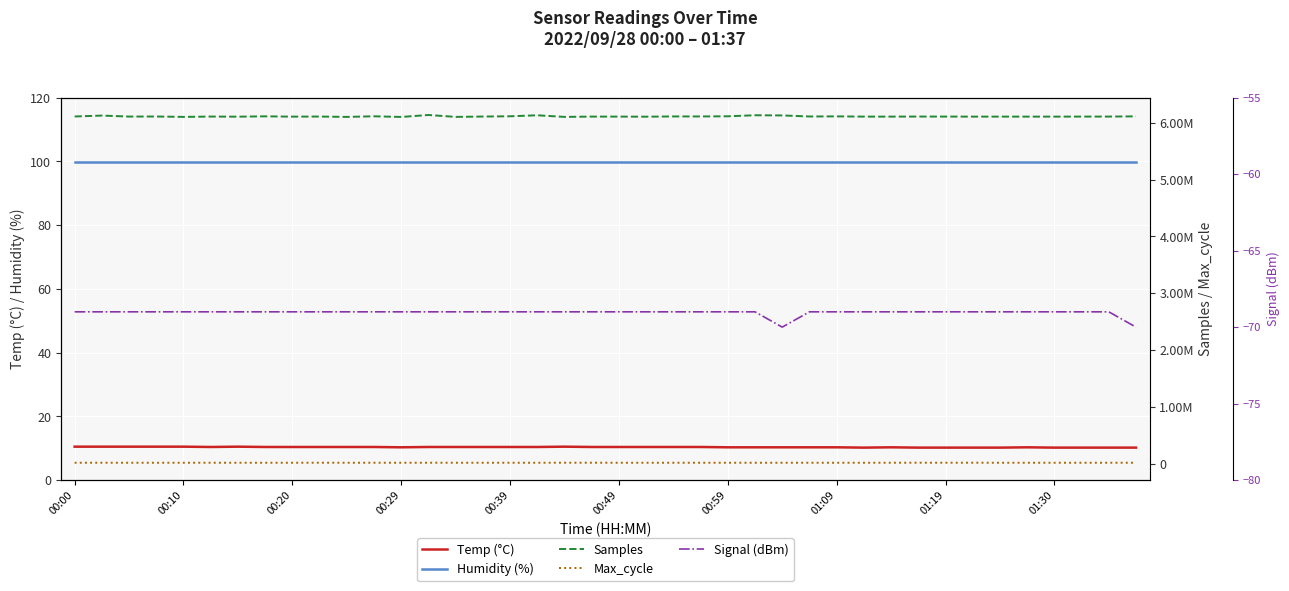

Does the chart display data point markers on the line(s)?

No